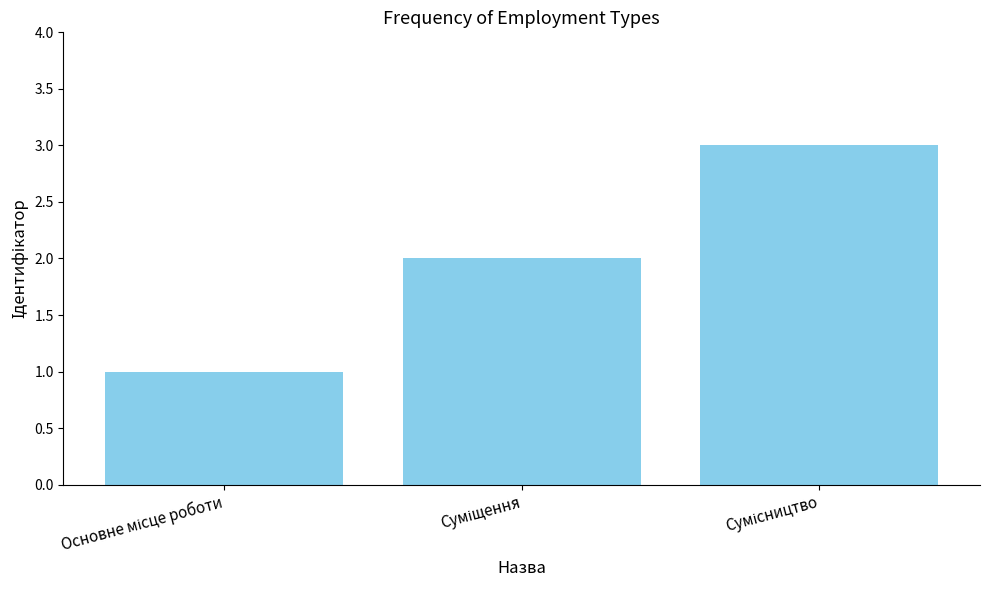

What is the sum of all values?

6